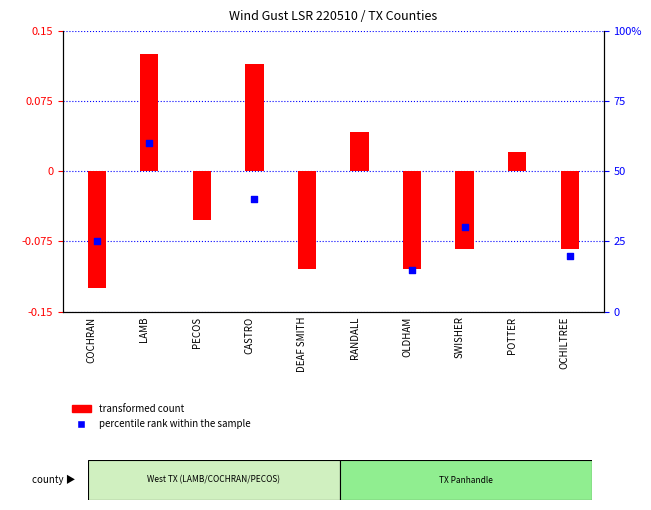

What is the total value across all series at CASTRO?

40.1